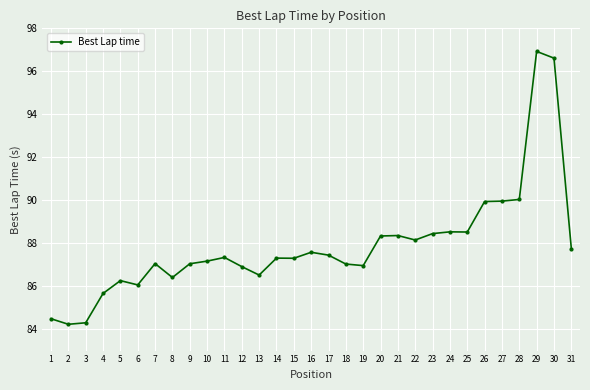

Is it true that the value at 5 is 86.3?

True